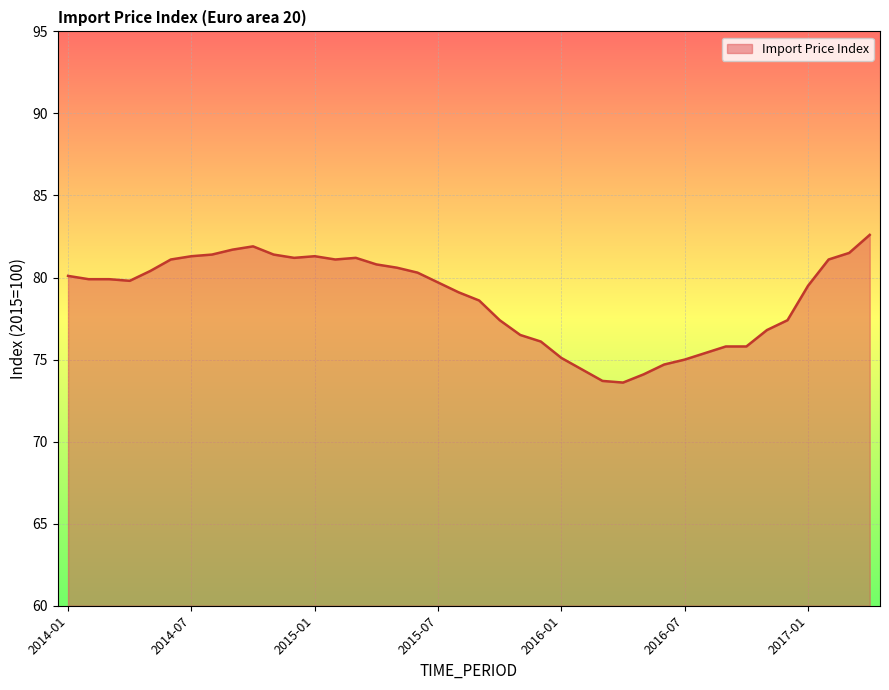

What is the smallest value displayed?

73.6